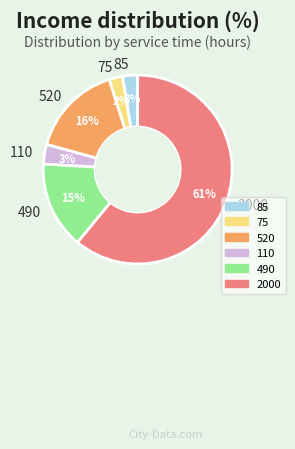

Is 85 the majority of the pie?

No